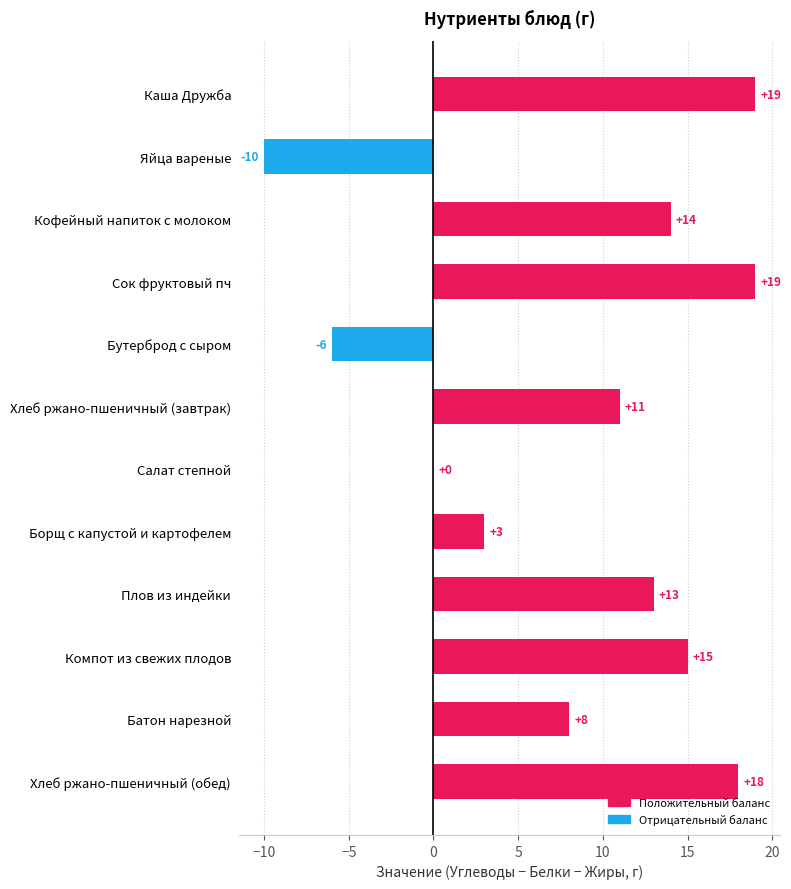

What value does the data have at Компот из свежих плодов?

15